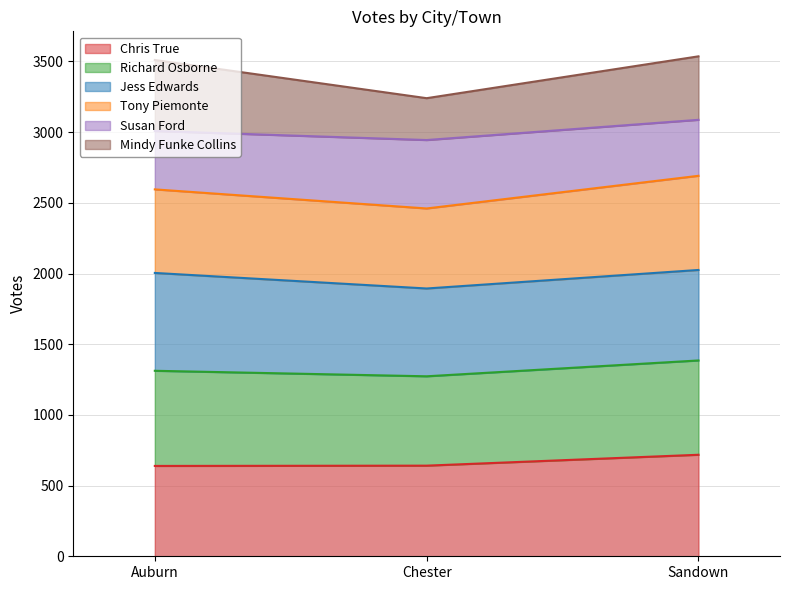

The Chris True series shows 639 at Auburn. True or false?

True